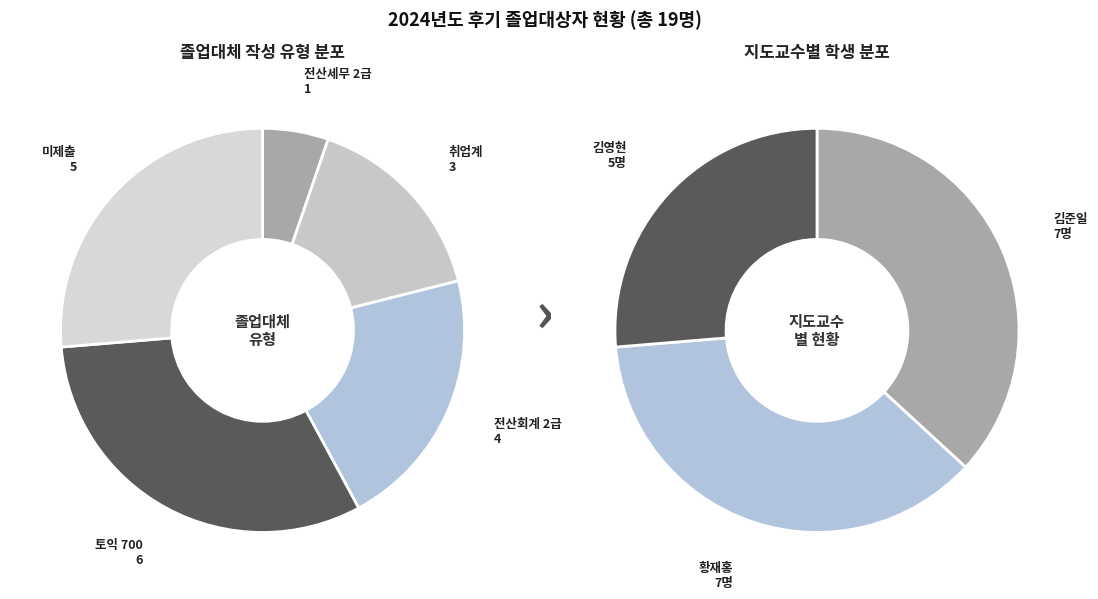

How many segments does this pie chart have?

5